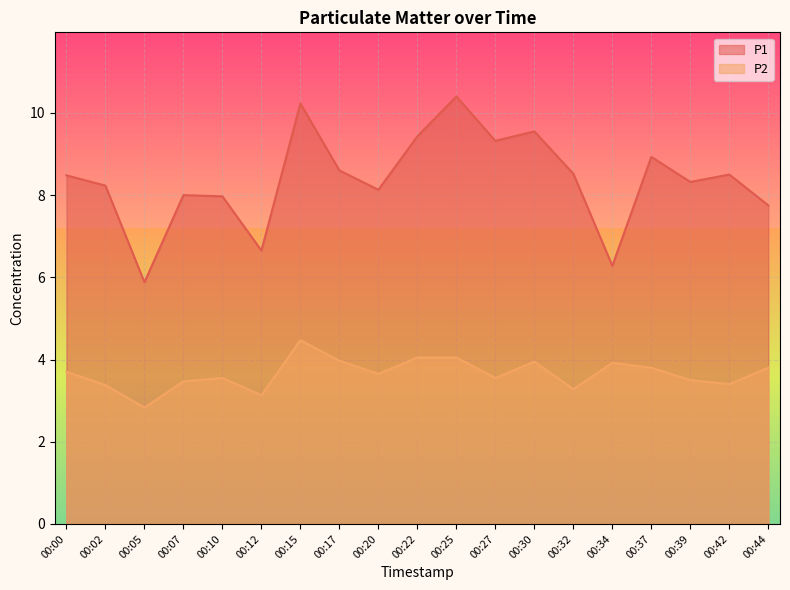

At which label does P2 first exceed 3?

00:00